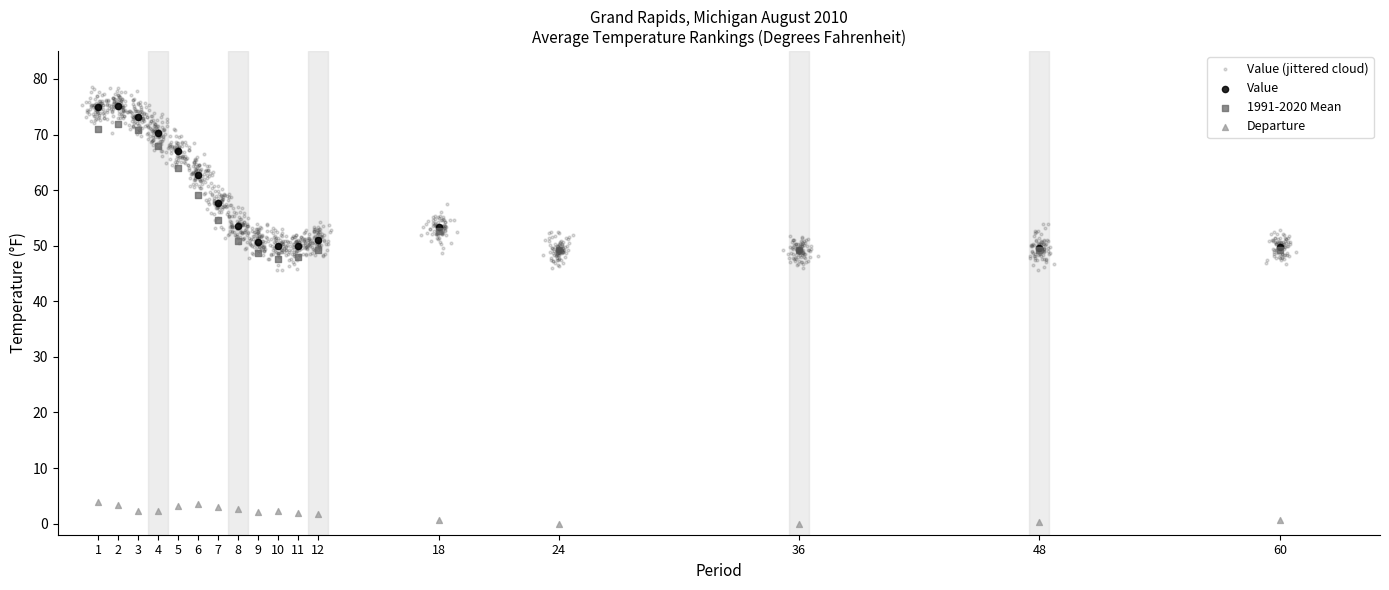

Which series contains the highest Y value?

Value (jittered cloud)